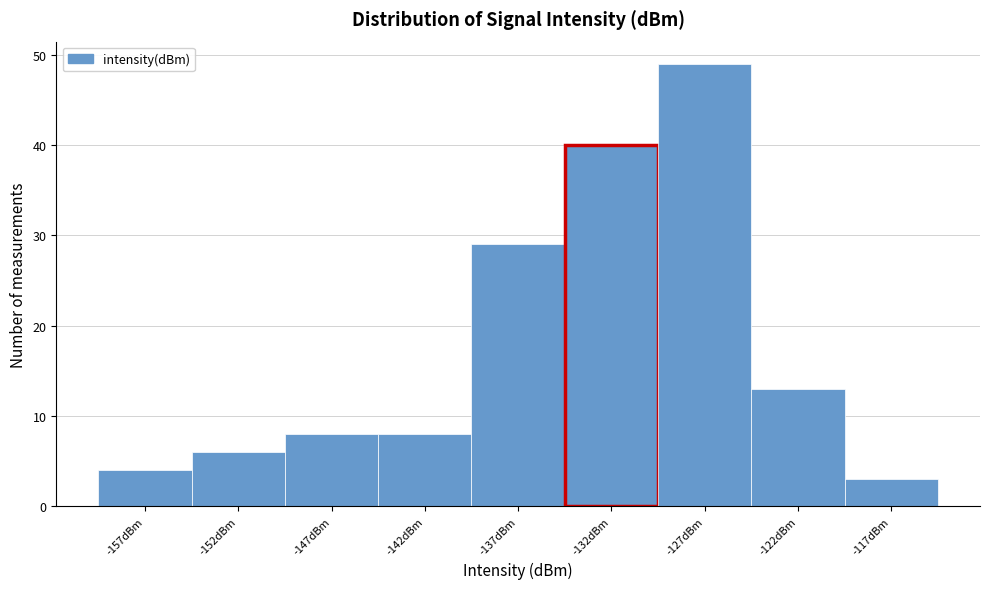

Reading right to left, transcribe all the data shown in this chart.

3	13	49	40	29	8	8	6	4